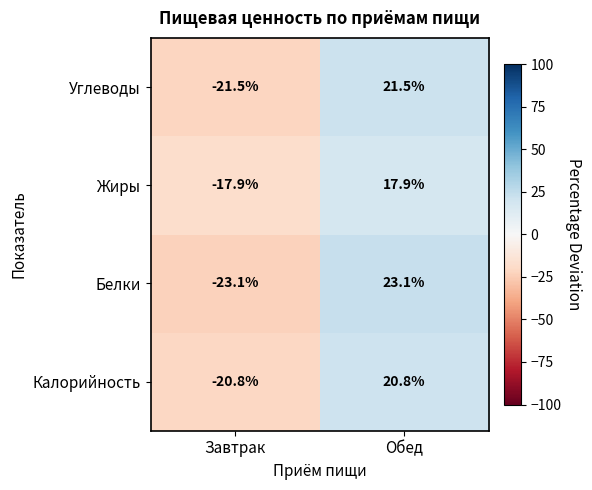

What is the spread (max minus min) of values at Обед?

5.2